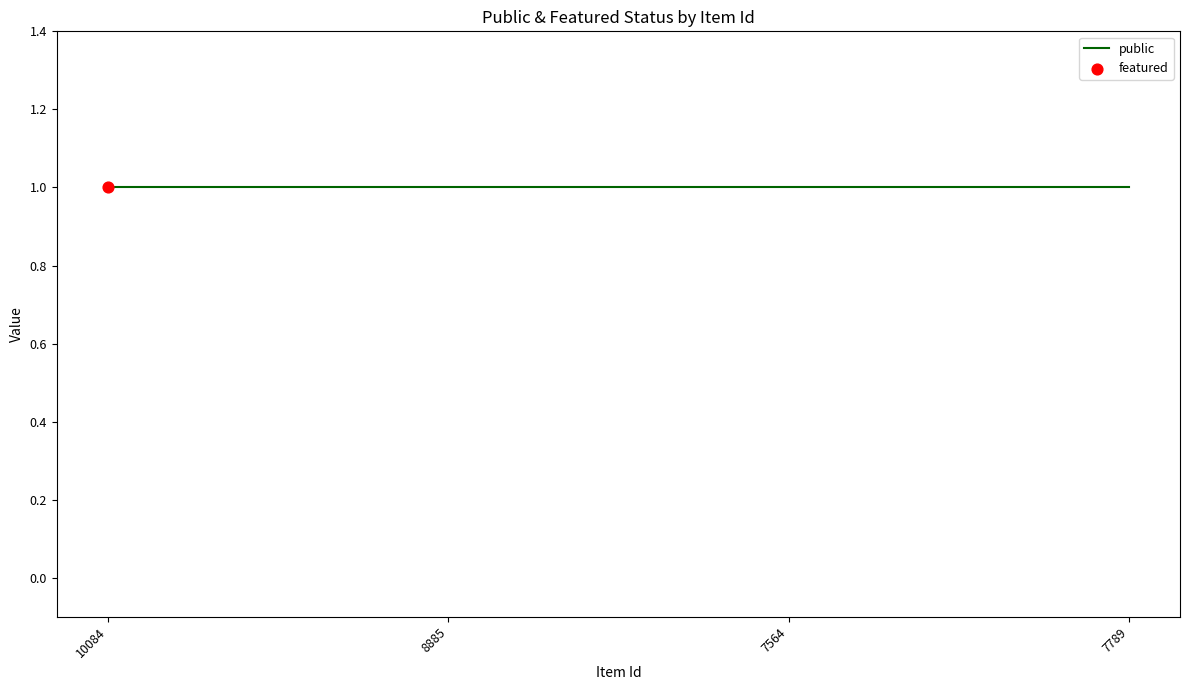

Which series contains the lowest Y value?

featured